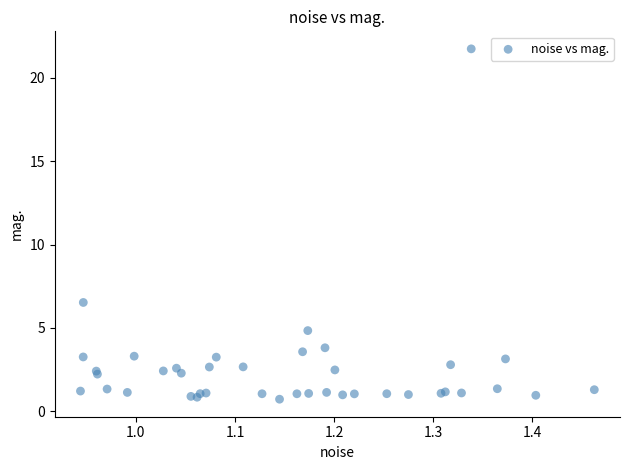

What Y value in the scatter plot is closest to 11?

6.5